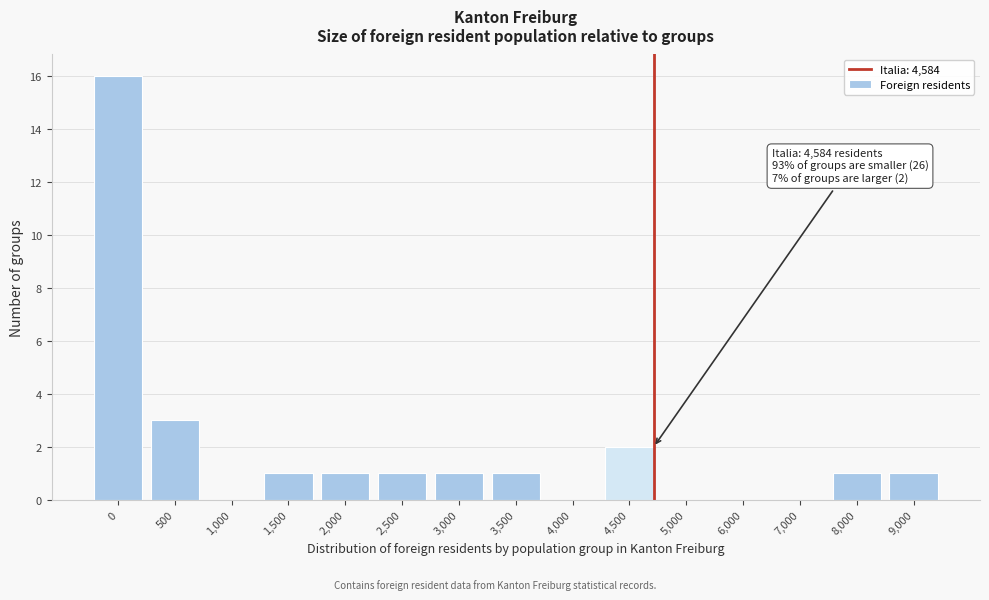

Reading left to right, transcribe all the data shown in this chart.

0=16	500=3	1,000=0	1,500=1	2,000=1	2,500=1	3,000=1	3,500=1	4,000=0	4,500=2	5,000=0	6,000=0	7,000=0	8,000=1	9,000=1